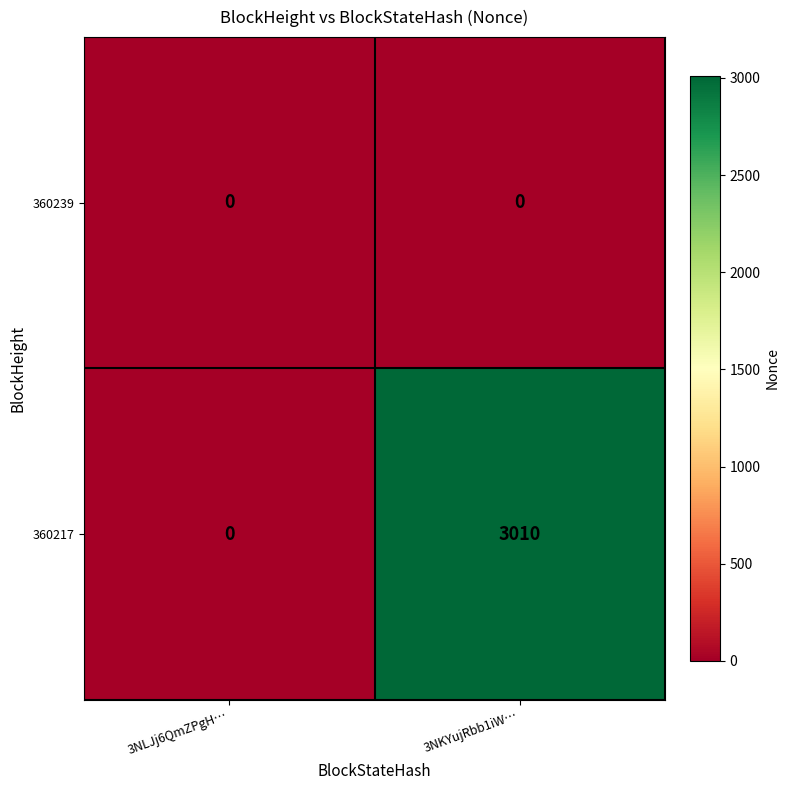

Reading left to right, extract all data points from this chart.

360239: 3NLJj6QmZPgH…=0	3NKYujRbb1iW…=0
360217: 3NLJj6QmZPgH…=0	3NKYujRbb1iW…=3010